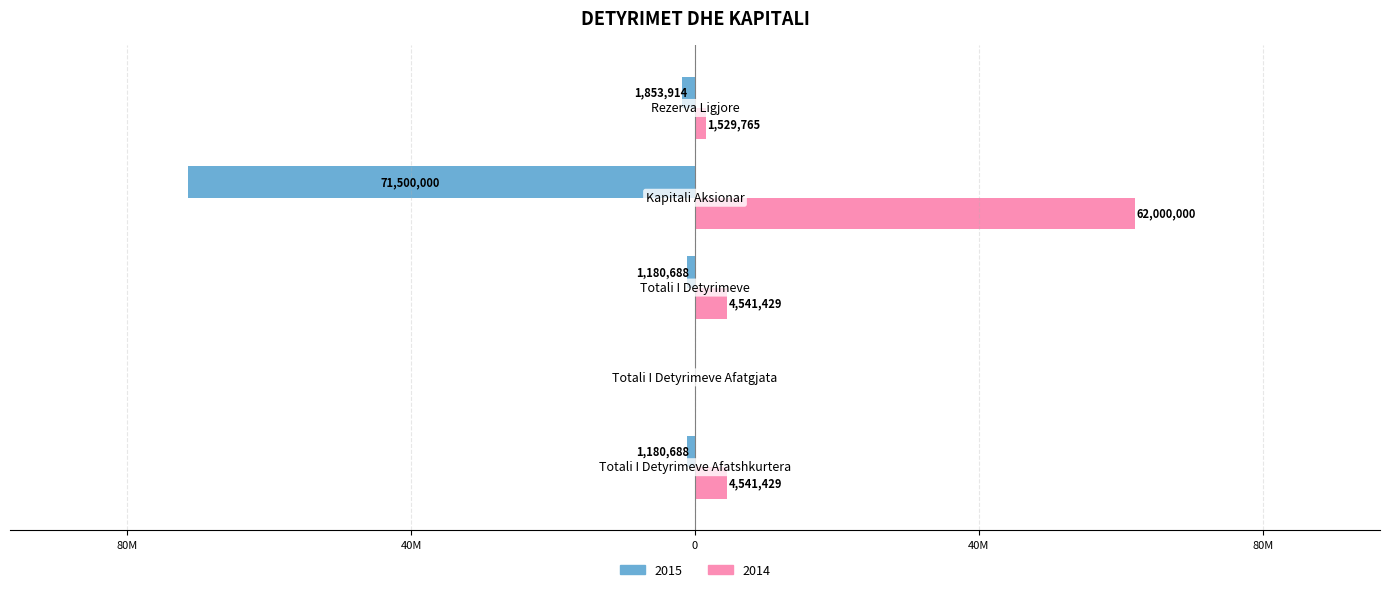

Are the bars grouped side by side (vs. stacked)?

Yes